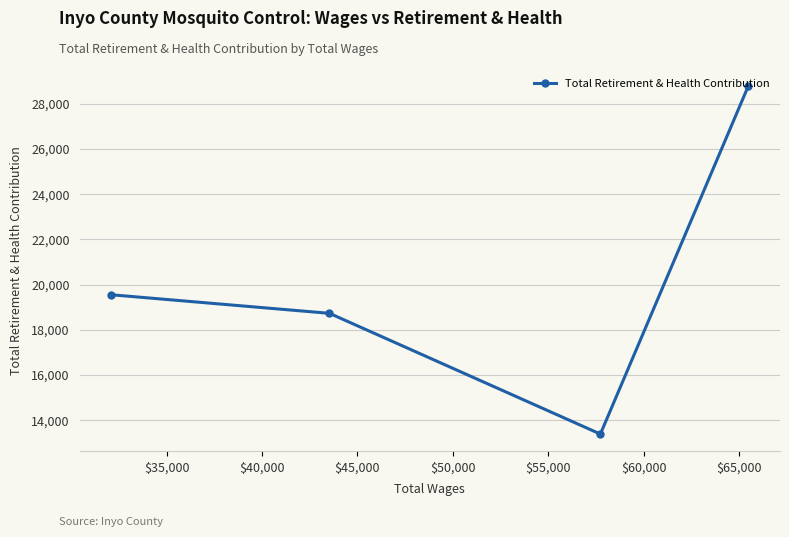

True or false: there are more than 0 points higher than both neighbors.

False